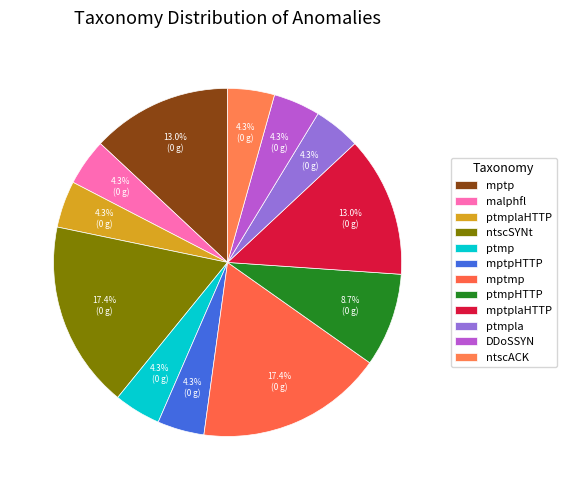

True or false: mptp accounts for 13% of the total.

True